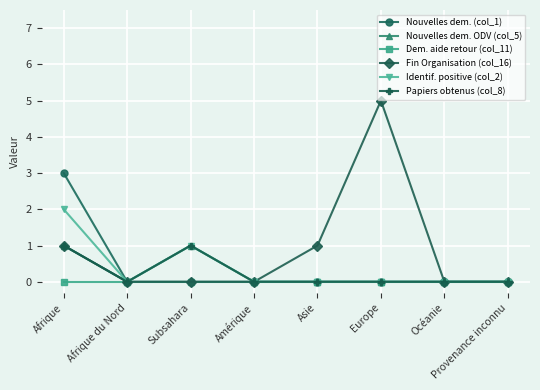

Does the chart display data point markers on the line(s)?

Yes